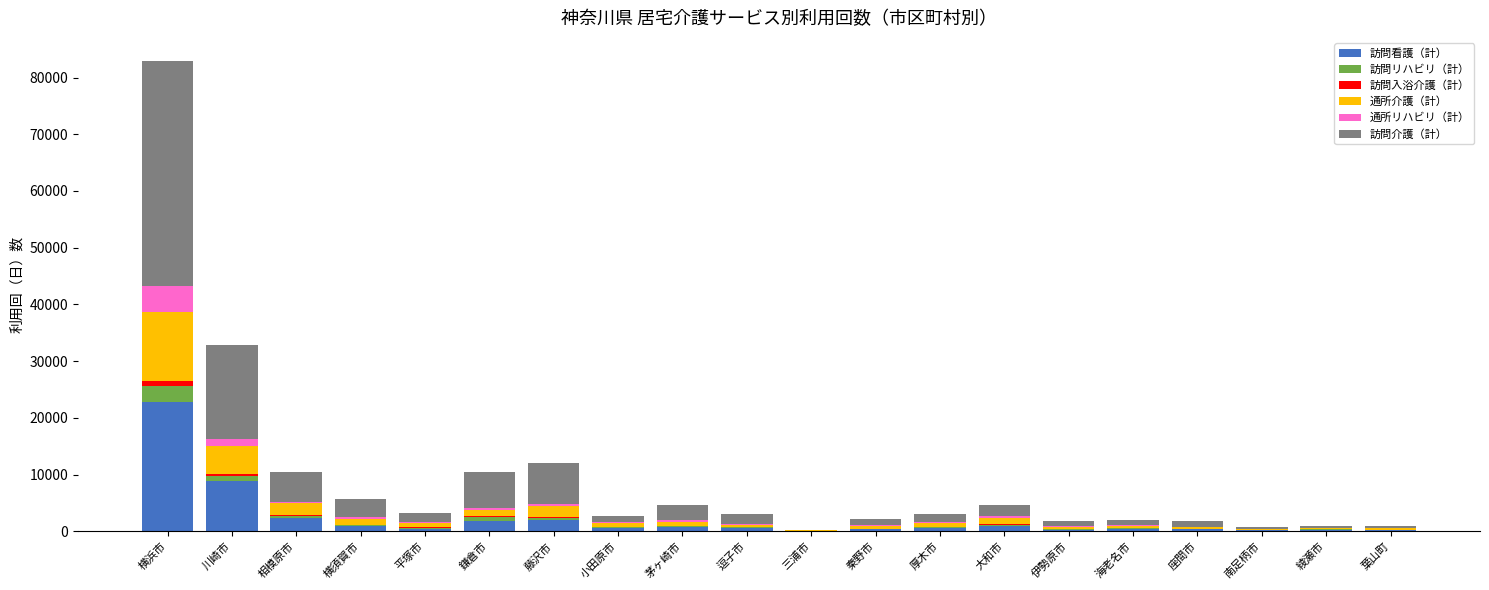

What is the highest value of the 訪問看護（計） series?

22786